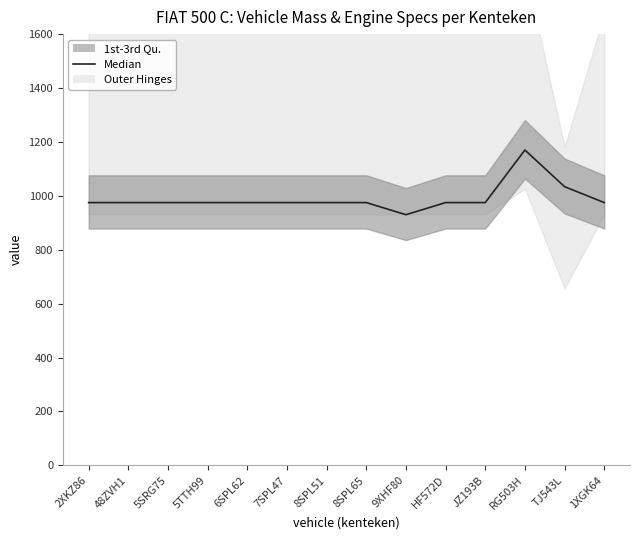

What is the change in value from HF572D to RG503H?

+195